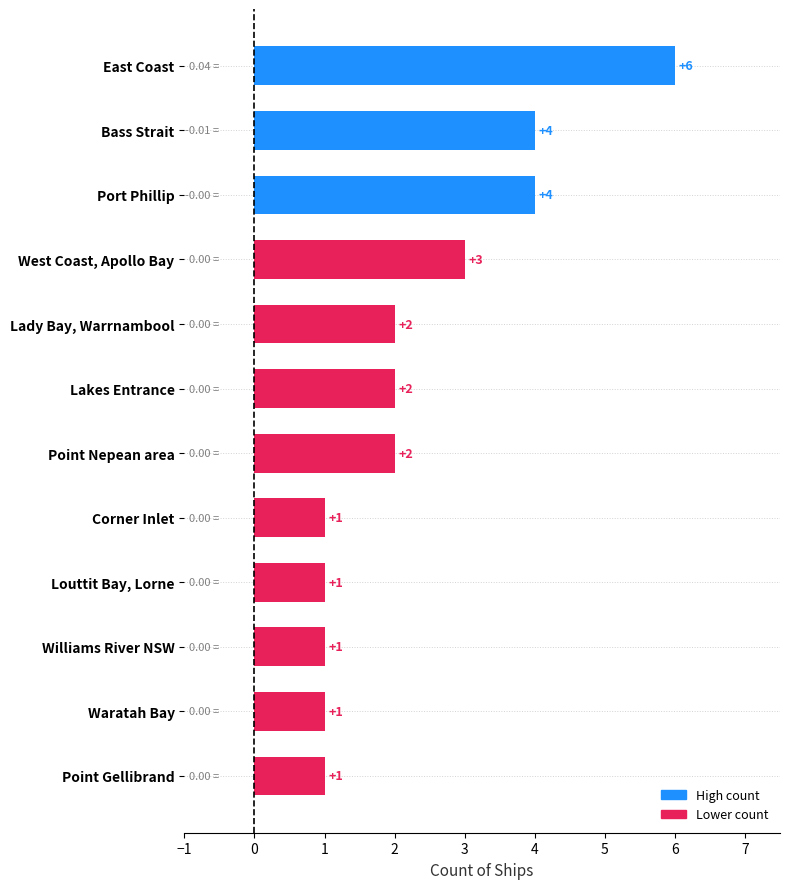

What is the average value?

2